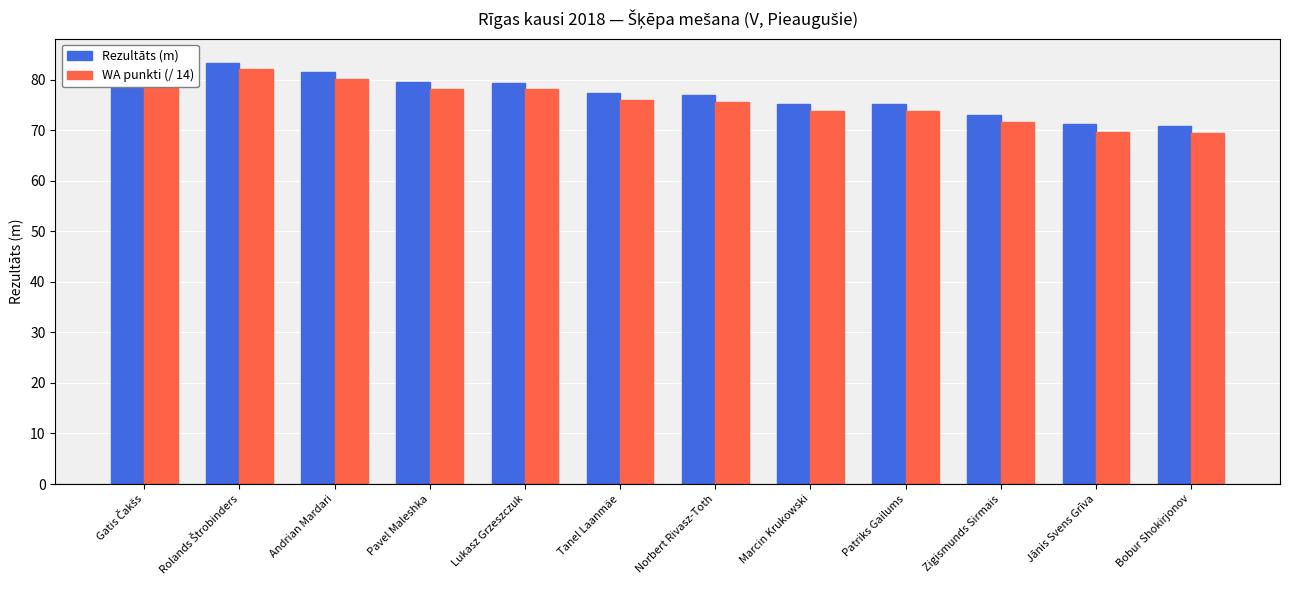

What is the total value across all series at Jānis Svens Grīva?

140.9